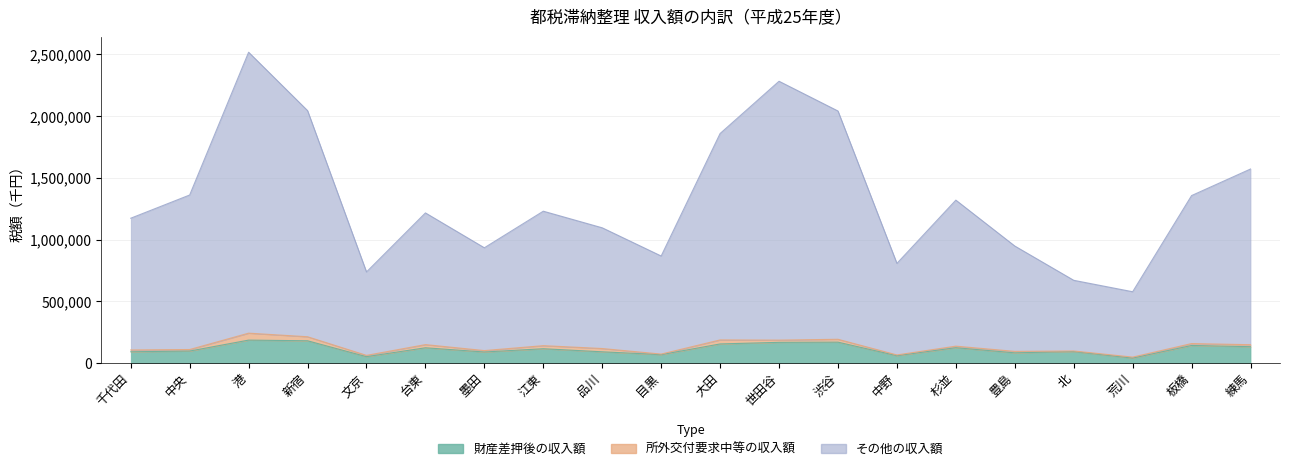

What is the value of the その他の収入額 point at the 5th from the left?

737090